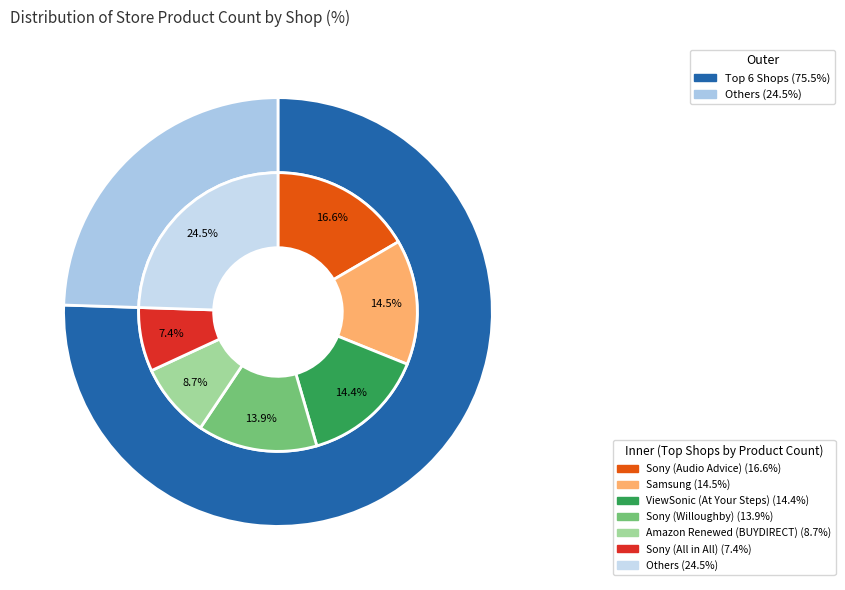

Does any single category account for the majority?

No